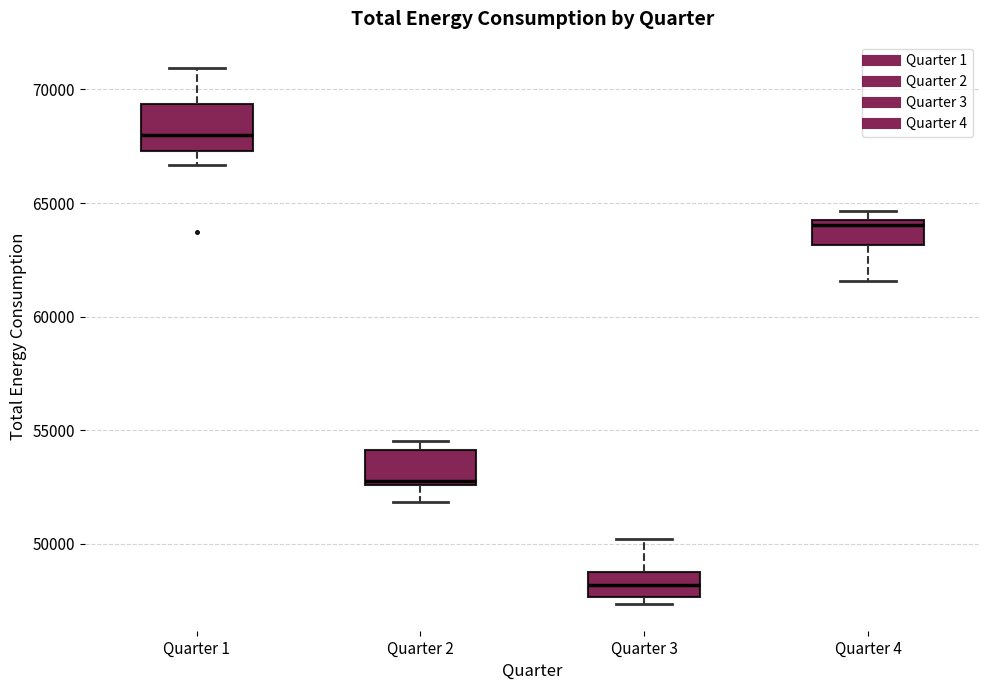

Reading left to right, read every box against the y-axis: the position of its median line, the range the box covers, and the ends of its whiskers. The values are not printed on the chart, so give them approximately, as read against the axis.

Quarter 1: median 68000, box 67500 to 69500, whiskers 66500 to 71000
Quarter 2: median 53000, box 52500 to 54000, whiskers 52000 to 54500
Quarter 3: median 48000, box 47500 to 49000, whiskers 47500 (just below the box's lower edge) to 50000
Quarter 4: median 64000 (just below the box's upper edge), box 63000 to 64000, whiskers 61500 to 64500